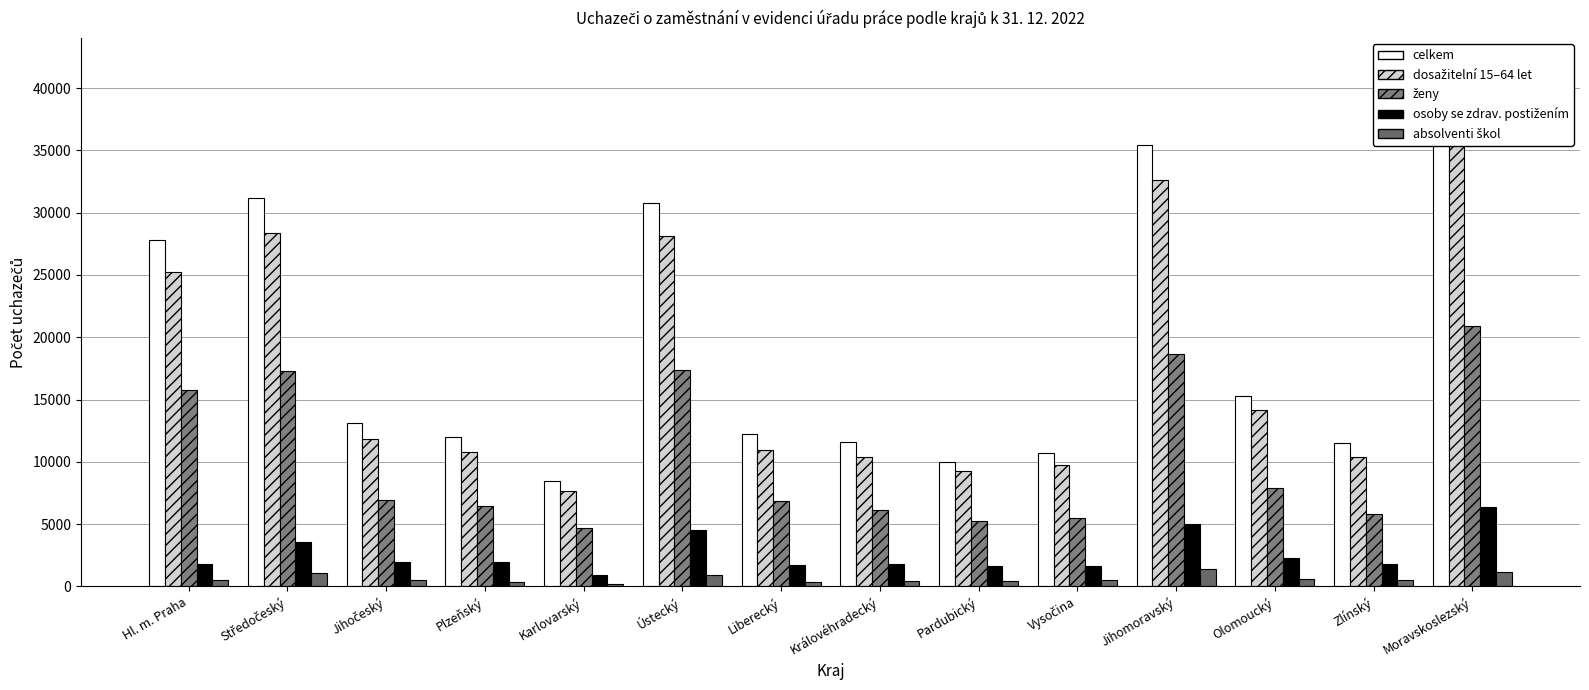

What is the sum of all dosažitelní 15–64 let values?

247793